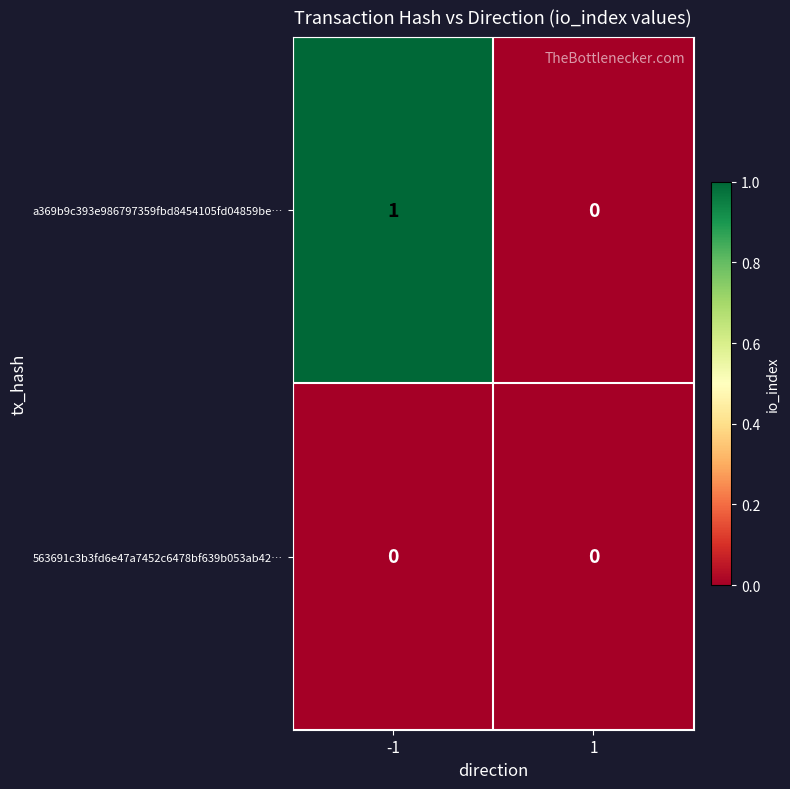

Which category has the highest value across all series?

-1